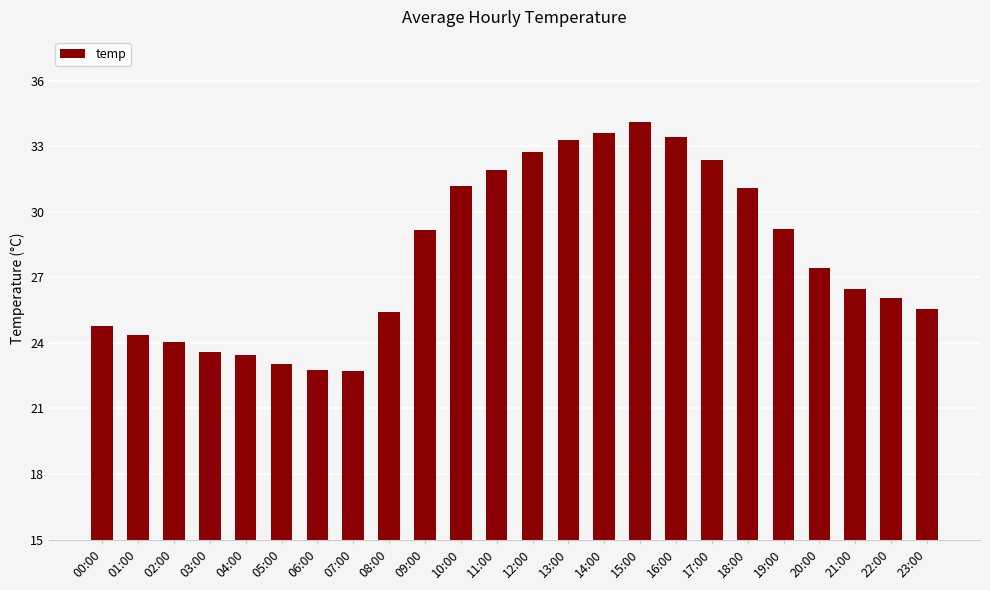

What is the greatest value displayed?

34.1